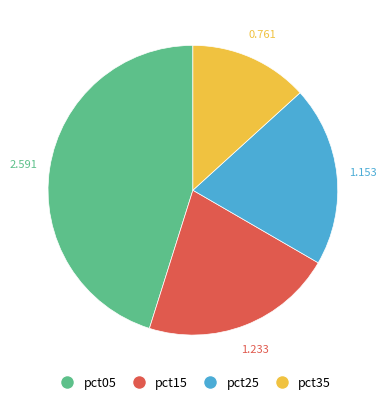

Does pct15 account for over 50% of the chart?

No